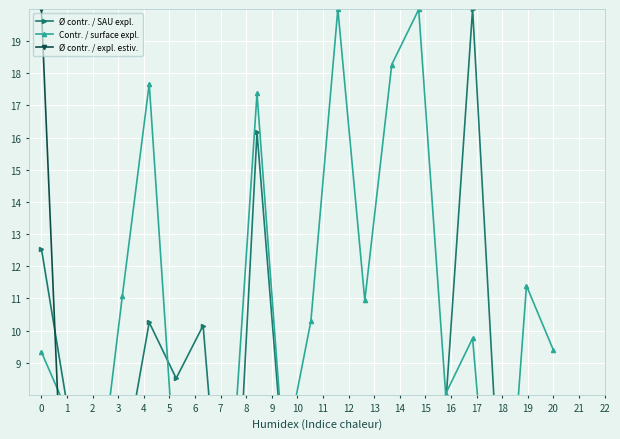

At how many categories does at least one series exceed 19?

4